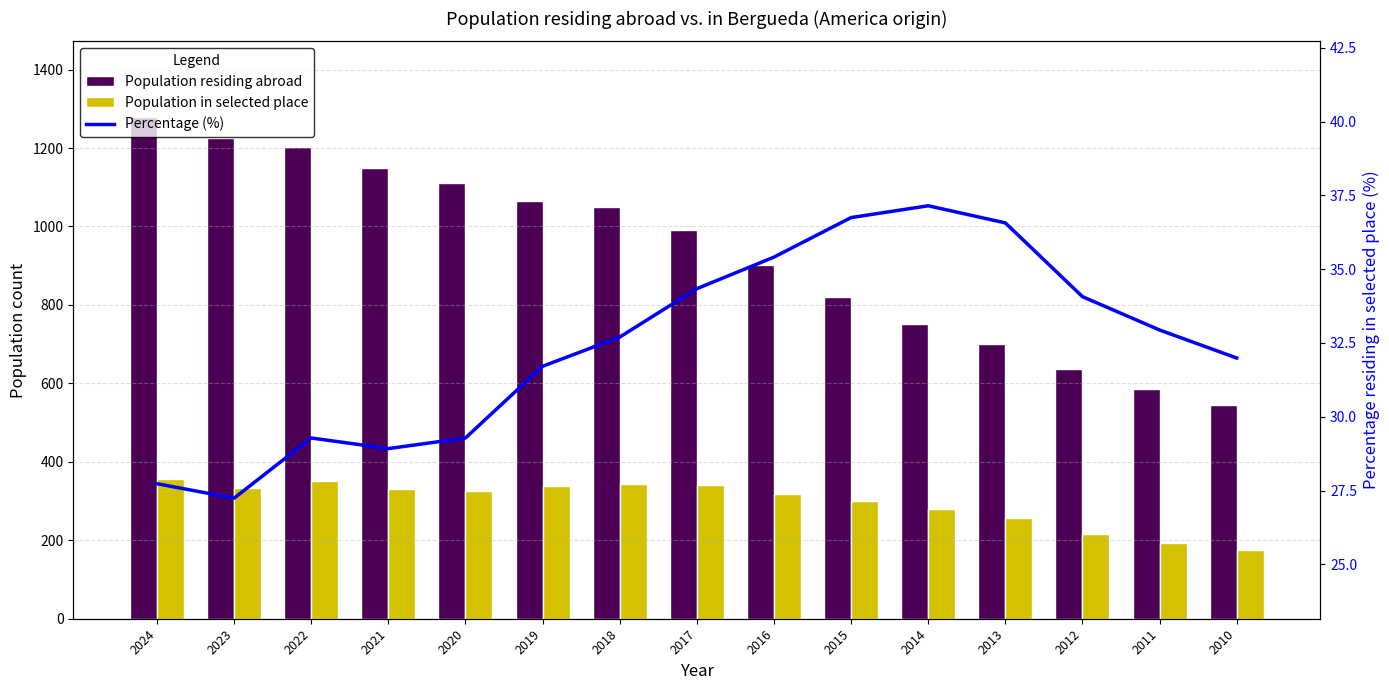

What is the total value across all series at 2014?

1067.2